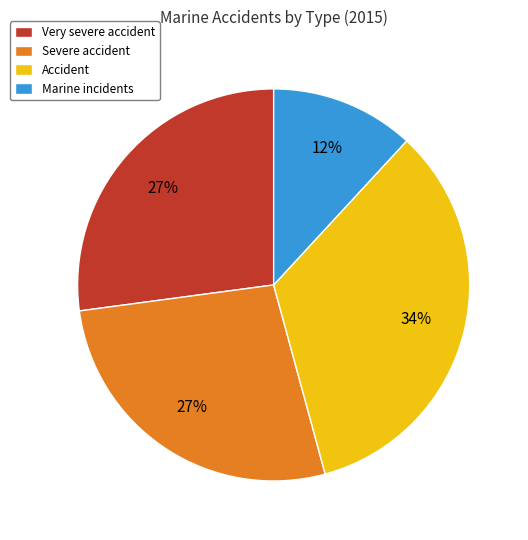

To the nearest percent, what percentage of the pie is Severe accident?

27%